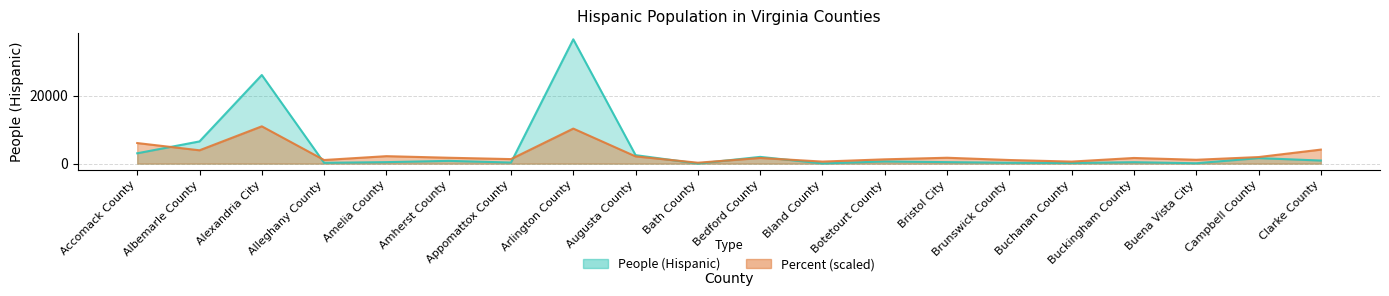

List the labels in order of Value (Percent) value, smallest first.

Bath County, Bland County, Buchanan County, Alleghany County, Brunswick County, Buena Vista City, Botetourt County, Appomattox County, Bedford County, Buckingham County, Amherst County, Bristol City, Campbell County, Augusta County, Amelia County, Albemarle County, Clarke County, Accomack County, Arlington County, Alexandria City